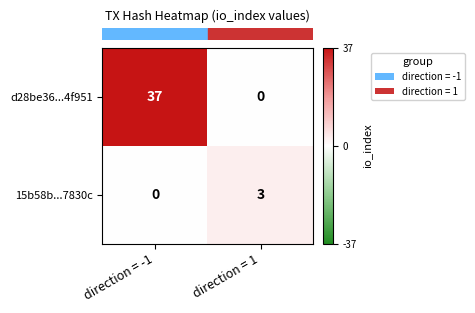

At how many categories does at least one series exceed 2?

2